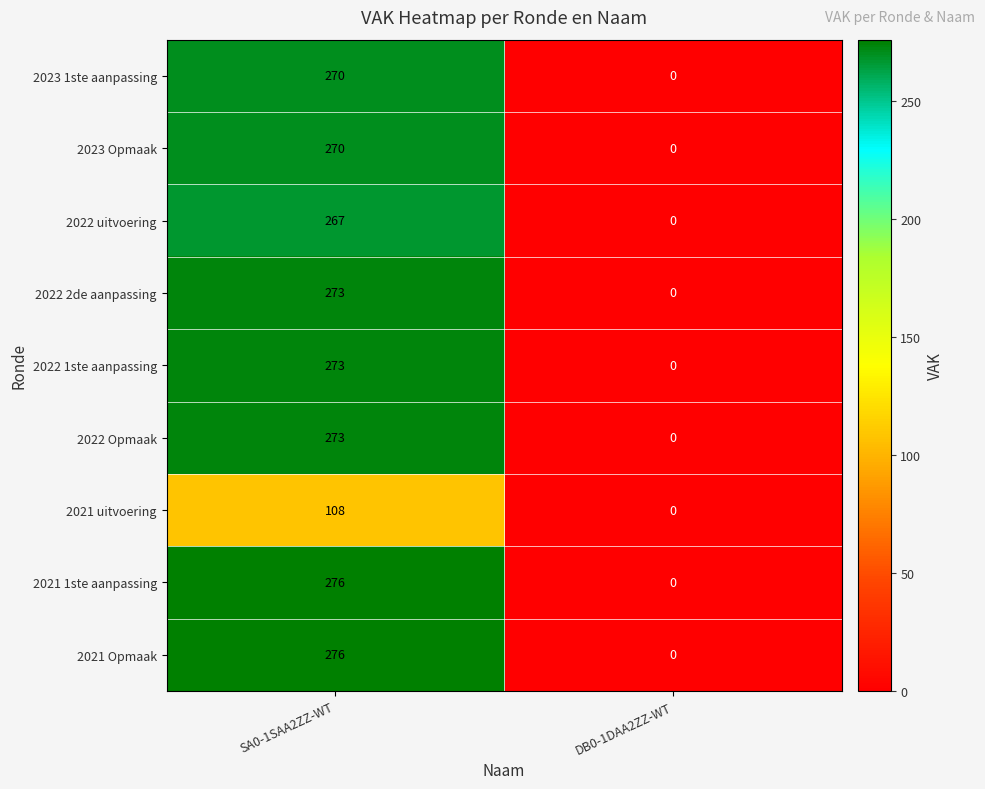

True or false: 2021 uitvoering has a value of 108 at SA0-1SAA2ZZ-WT.

True